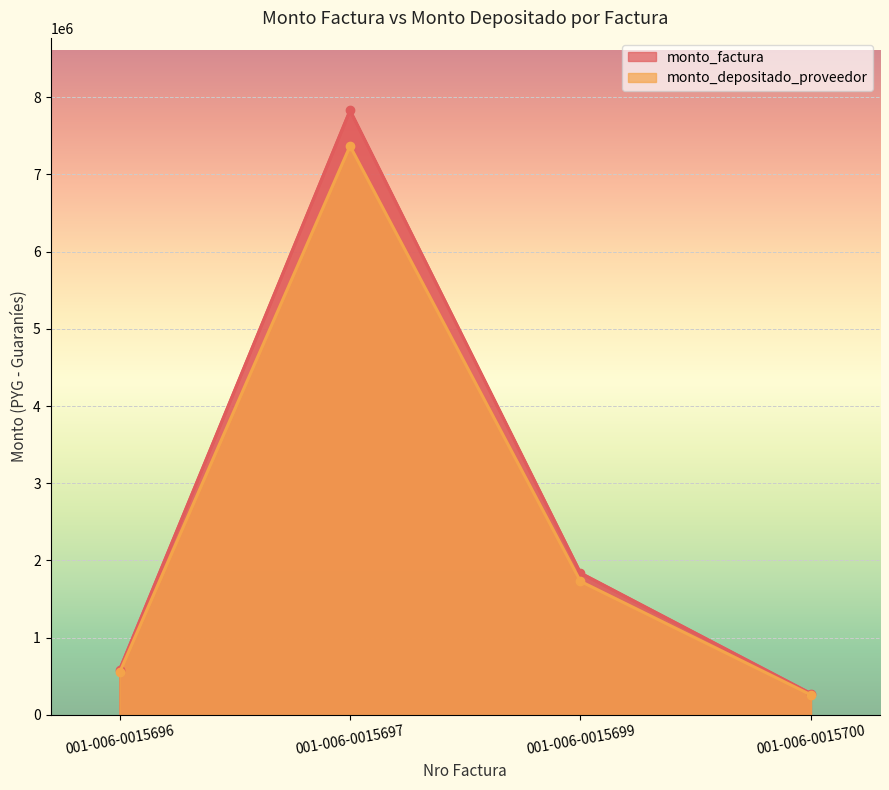

True or false: monto_factura and monto_depositado_proveedor intersect in this chart.

False